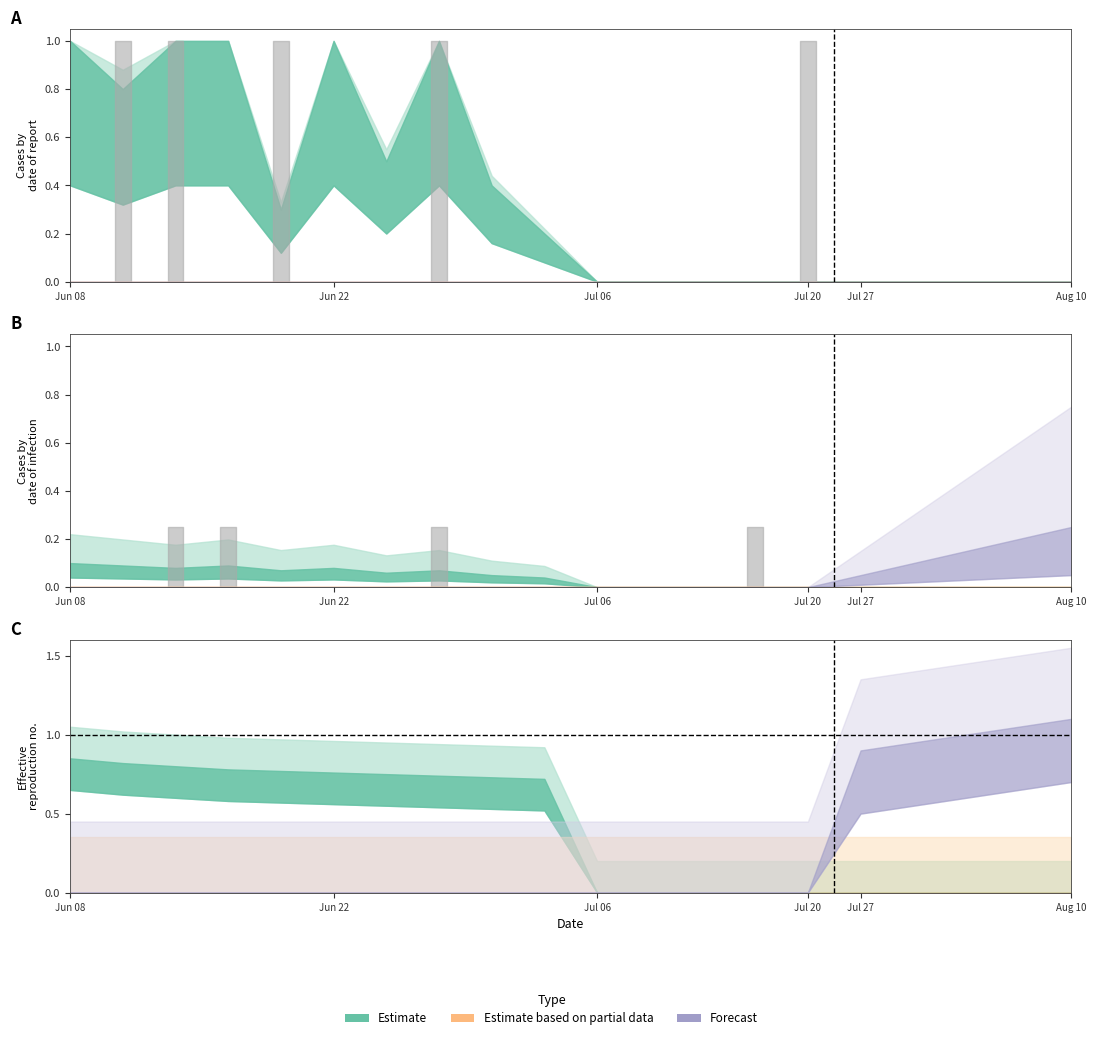

Which series has the largest total across all categories?

Estimate